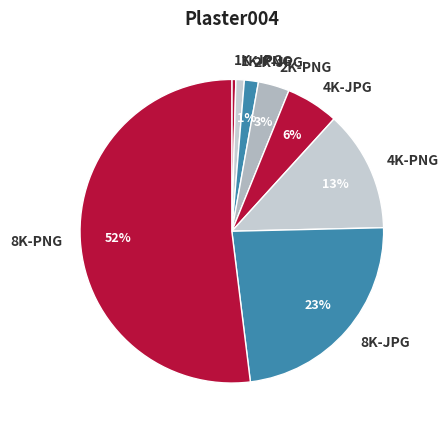

Between 8K-JPG and 1K-JPG, which is larger?

8K-JPG